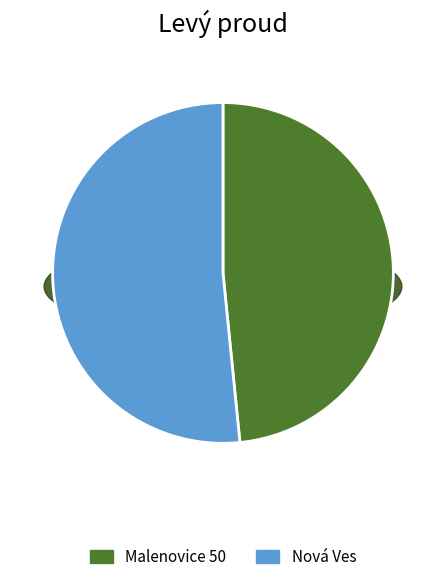

Is it true that Nová Ves is 38% of the pie?

False